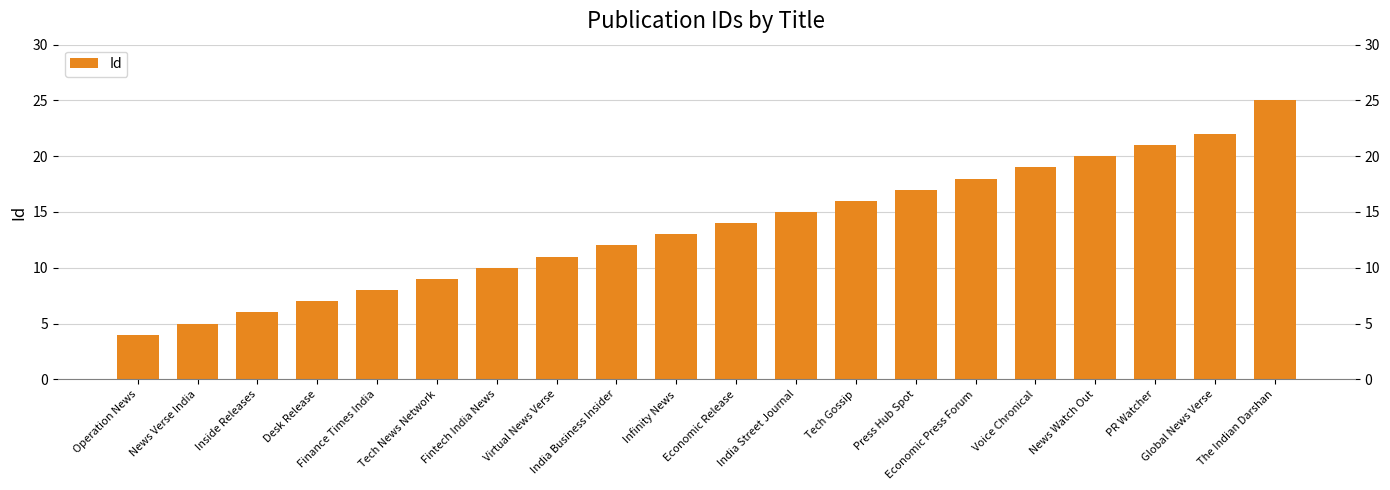

Rank the categories by value from highest to lowest.

The Indian Darshan, Global News Verse, PR Watcher, News Watch Out, Voice Chronical, Economic Press Forum, Press Hub Spot, Tech Gossip, India Street Journal, Economic Release, Infinity News, India Business Insider, Virtual News Verse, Fintech India News, Tech News Network, Finance Times India, Desk Release, Inside Releases, News Verse India, Operation News